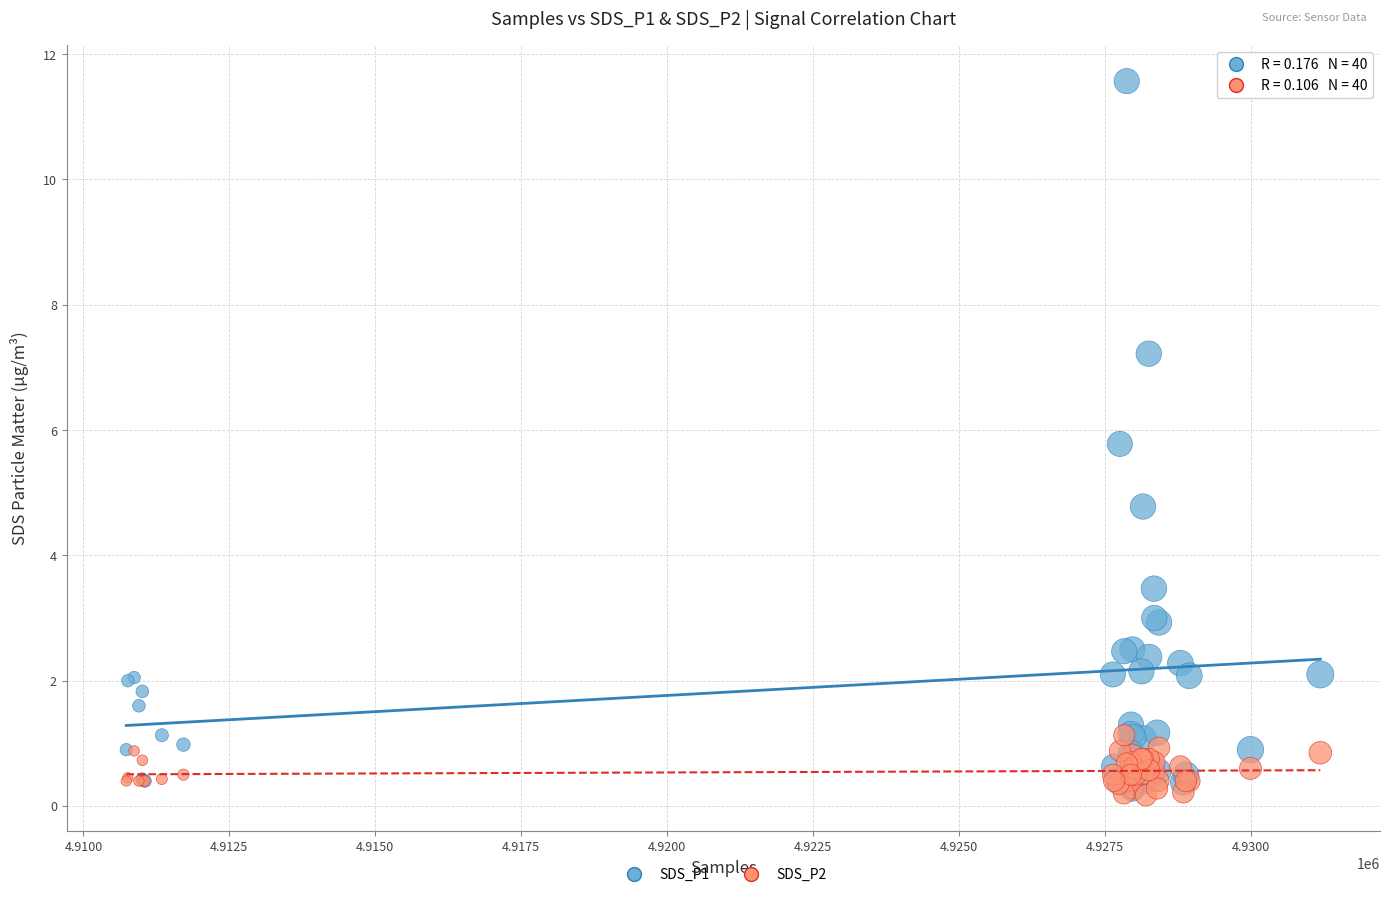

Across all series, what Y value is closest to 5?

4.8